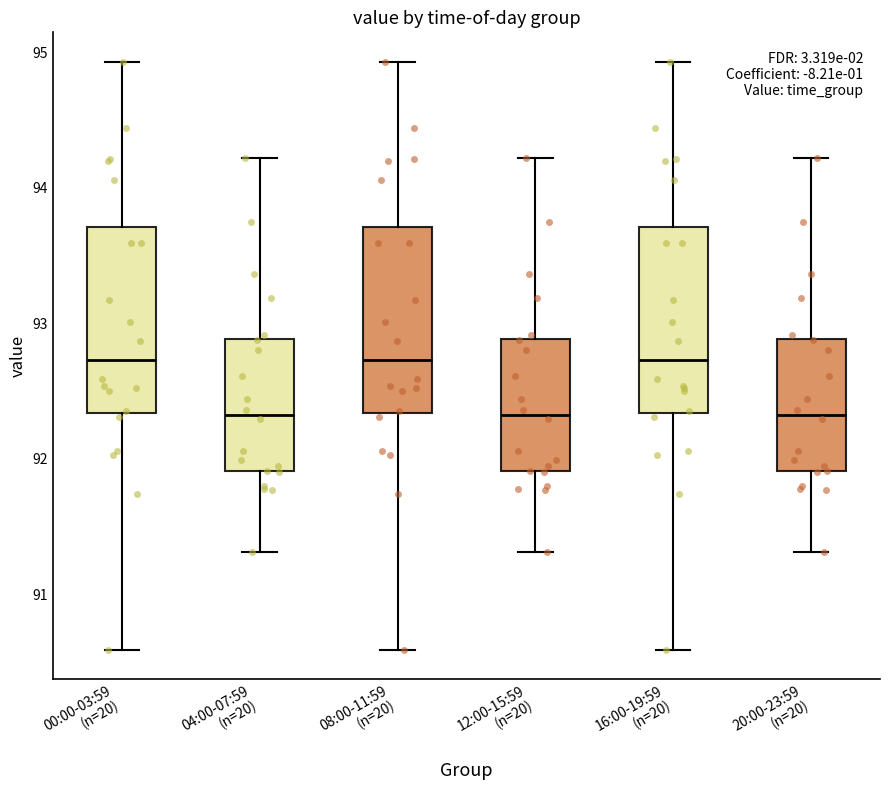

Where does the lower whisker of the box for 20:00-23:59 (n=20) end on the y-axis? The values are not printed on the chart, so give them approximately, as read against the axis.

91.3